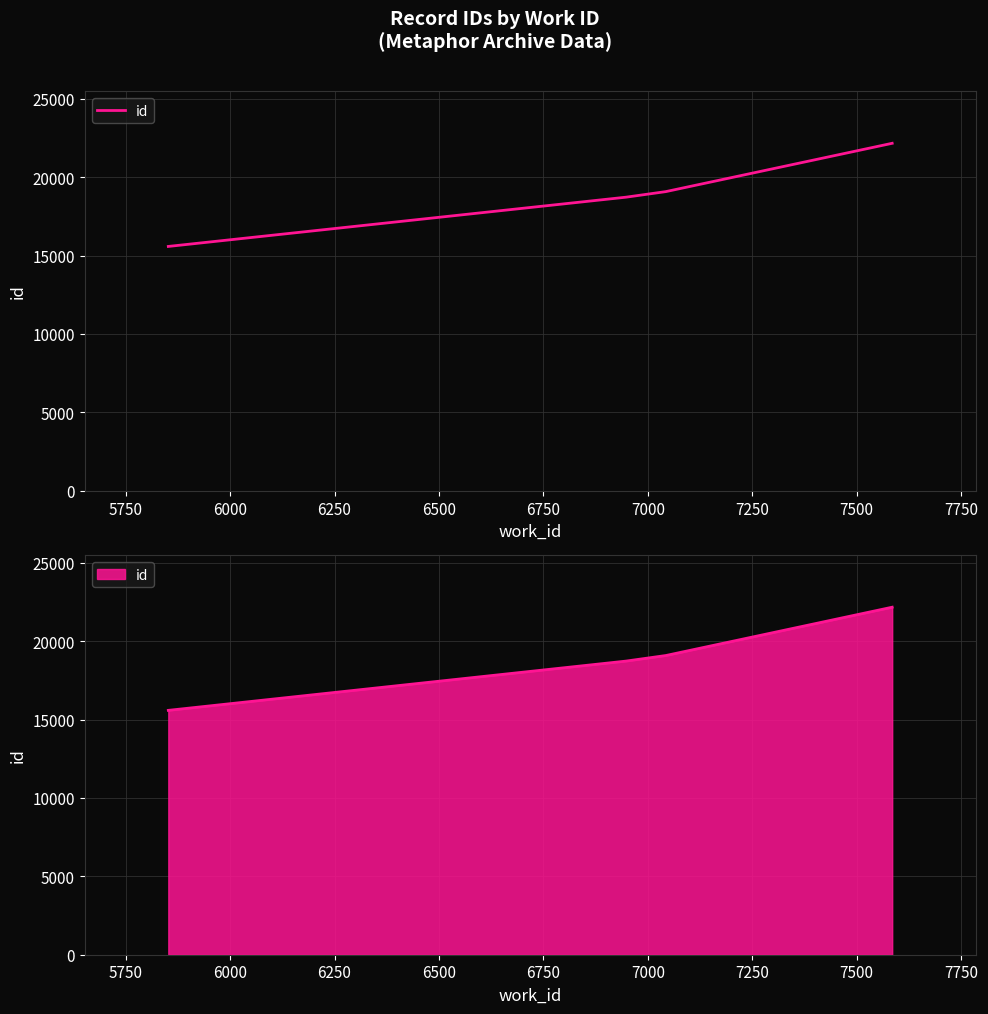

How many data points does each series have?

4